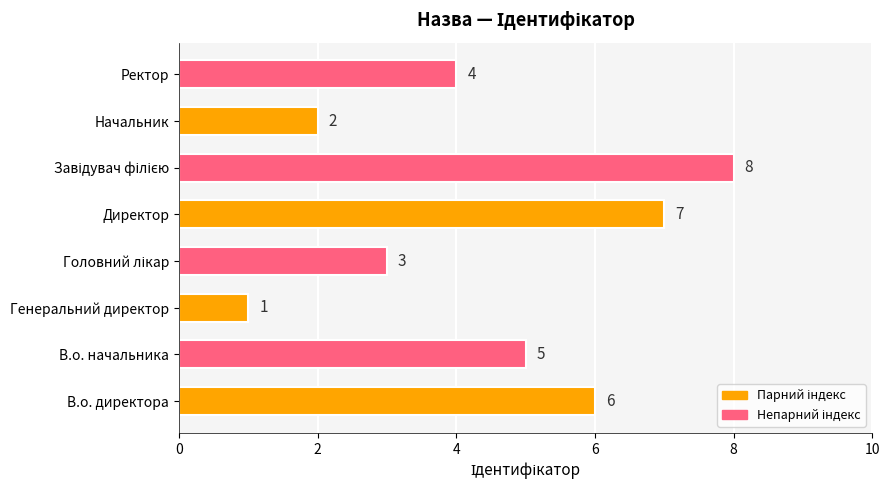

Reading bottom to top, what are all the values shown in this chart?

6	5	1	3	7	8	2	4